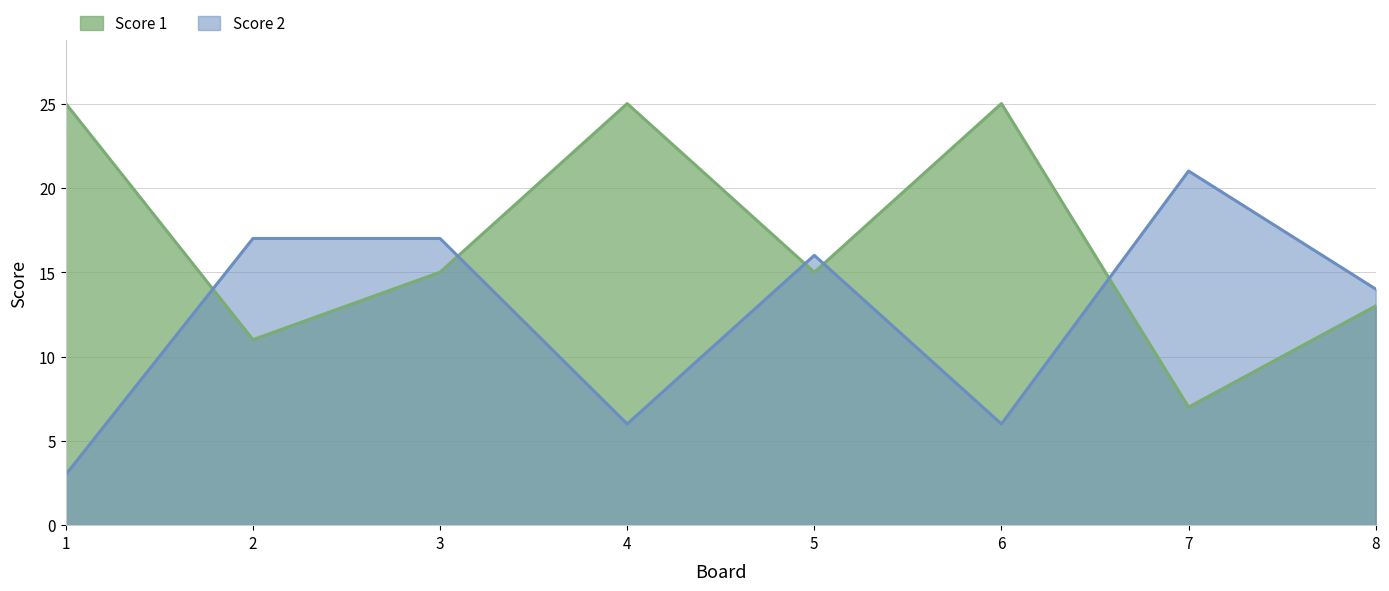

At which category does Score 1 reach its first local valley?

2